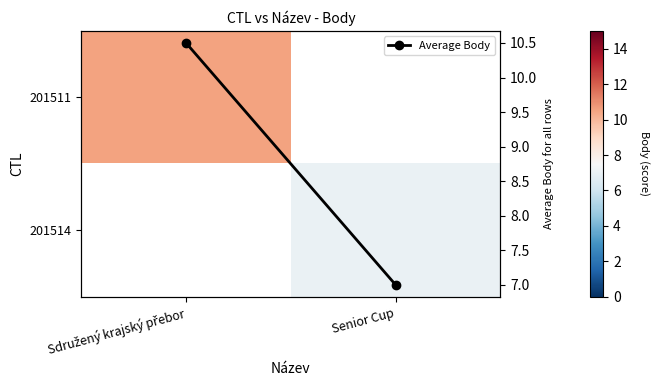

At which label does 201514 reach its peak?

Sdružený krajský přebor